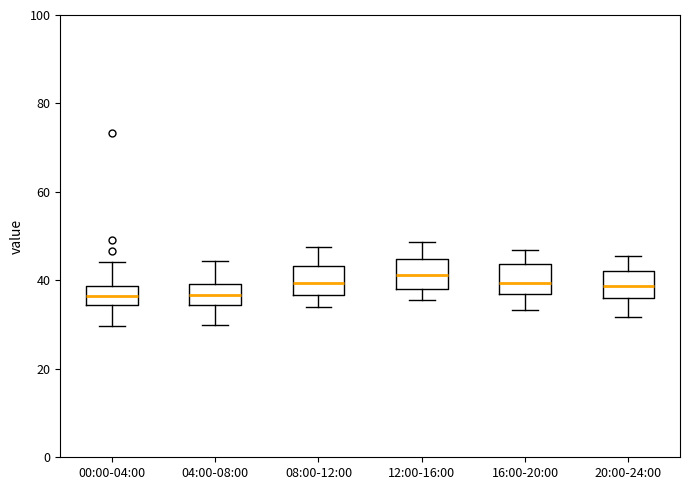

Reading left to right, read every box against the y-axis: the position of its median line, the range the box covers, and the ends of its whiskers. The values are not printed on the chart, so give them approximately, as read against the axis.

00:00-04:00: median 36, box 34 to 38, whiskers 30 to 44
04:00-08:00: median 36, box 34 to 40, whiskers 30 to 44
08:00-12:00: median 40, box 36 to 44, whiskers 34 to 48
12:00-16:00: median 42, box 38 to 44, whiskers 36 to 48
16:00-20:00: median 40, box 38 to 44, whiskers 34 to 46
20:00-24:00: median 38, box 36 to 42, whiskers 32 to 46